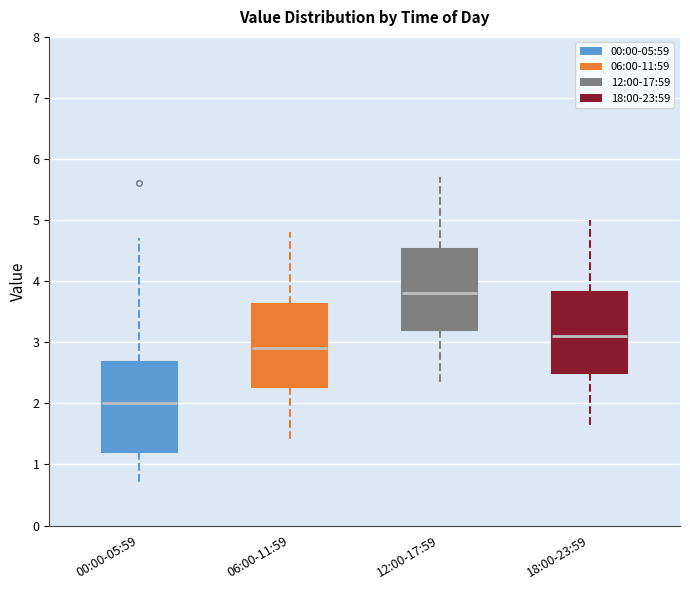

Where is the lower edge of the box for 00:00-05:59 on the y-axis? The values are not printed on the chart, so give them approximately, as read against the axis.

1.2